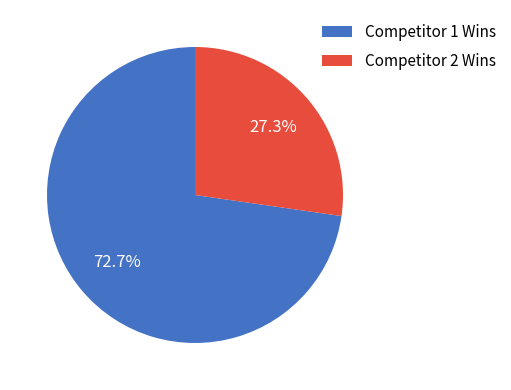

Is there a majority slice in this chart?

Yes